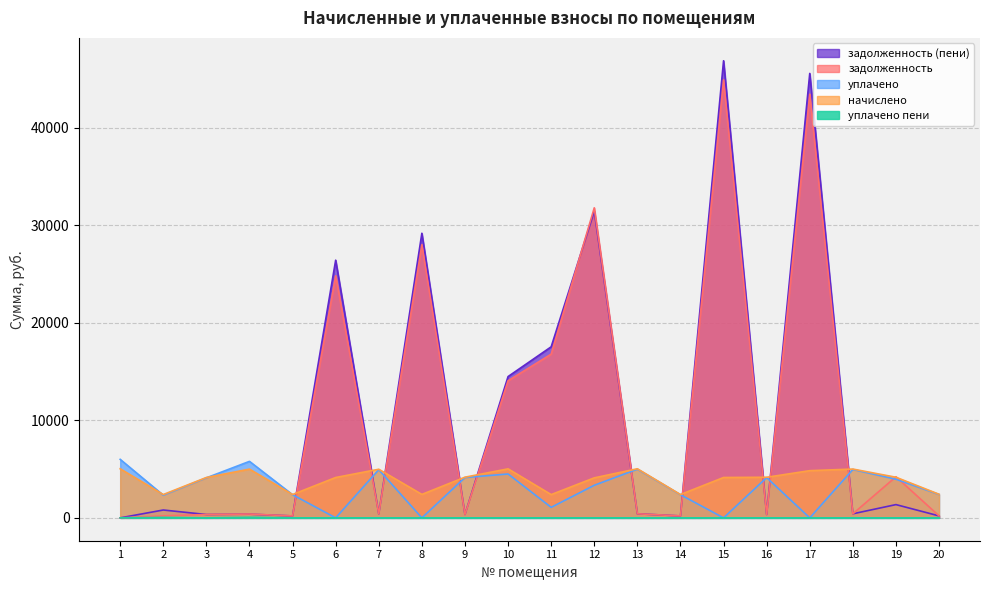

Reading right to left, what are all the values shown in this chart?

задолженность: 201.6	4213.4	417.1	43441.3	347.0	44910.8	199.3	418.4	31792.1	16788.7	14059.5	347.1	28012.3	415.4	24817.9	199.5	390.6	345.0	204.9	0.0
начислено: 2419.2	4165.4	5004.6	4839.8	4163.9	4139.9	2392.0	5035.0	4103.0	2386.4	5026.9	4171.8	2405.6	4984.6	4139.0	2394.4	4998.2	4139.9	2391.2	5032.6
уплачено: 2398.6	3964.1	4962.0	0.0	4128.4	0.0	2371.6	4993.3	3341.9	1079.0	4500.0	4136.3	0.0	4942.1	0.0	2374.0	5793.3	4104.6	2325.7	6000.0
задолженность (пени): 201.6	1359.9	417.1	45571.7	347.0	46871.6	199.3	418.4	31441.3	17539.5	14488.5	348.8	29183.3	415.4	26422.4	199.5	378.2	345.0	805.9	0.0
уплачено пени: 0.0	0.0	0.0	0.0	0.6	0.0	0.0	0.0	0.0	0.0	0.0	0.0	0.0	1.9	0.0	0.0	59.7	0.0	47.7	0.0